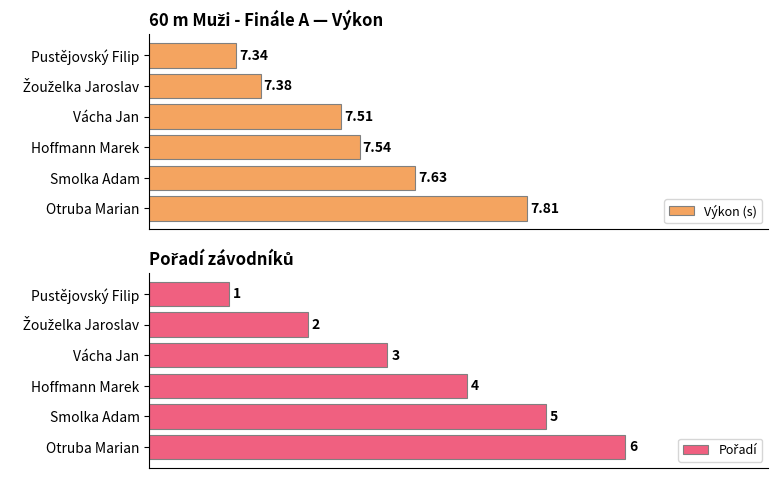

Reading right to left, extract all data points from this chart.

Výkon (s): 7.8	7.6	7.5	7.5	7.4	7.3
Pořadí: 6.0	5.0	4.0	3.0	2.0	1.0